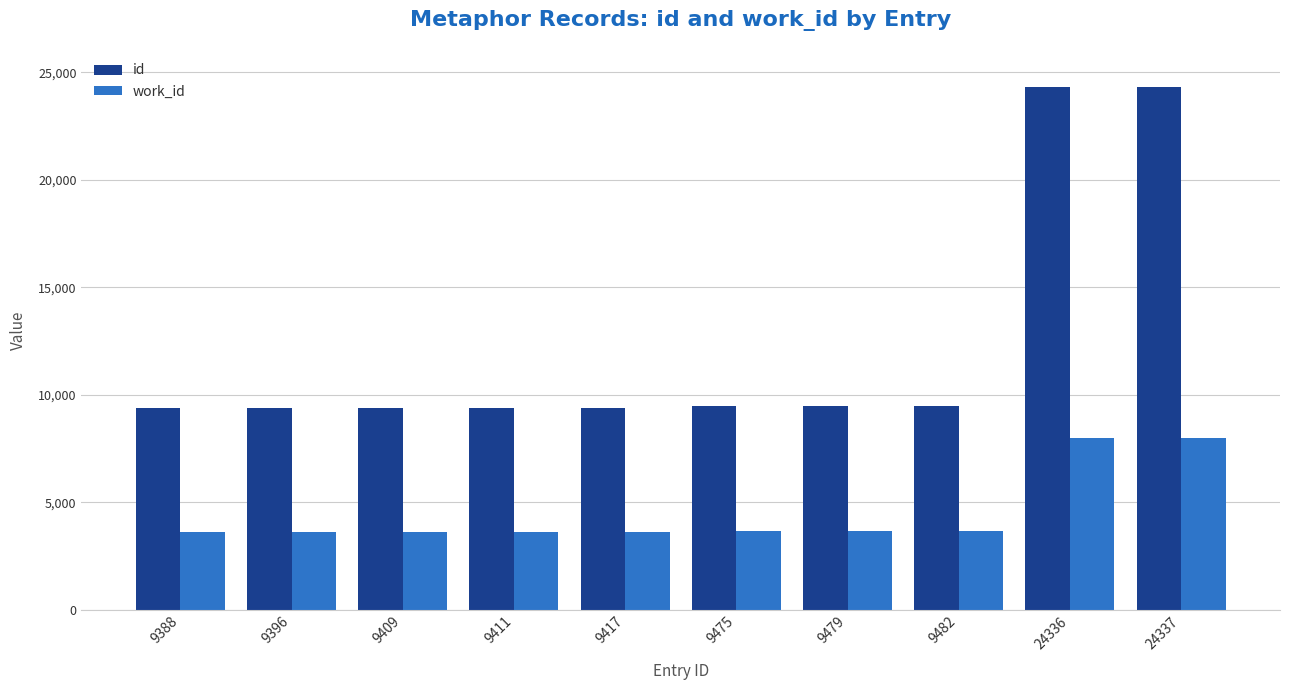

What is the approximate value of work_id at 24337, to the nearest 100?

8000